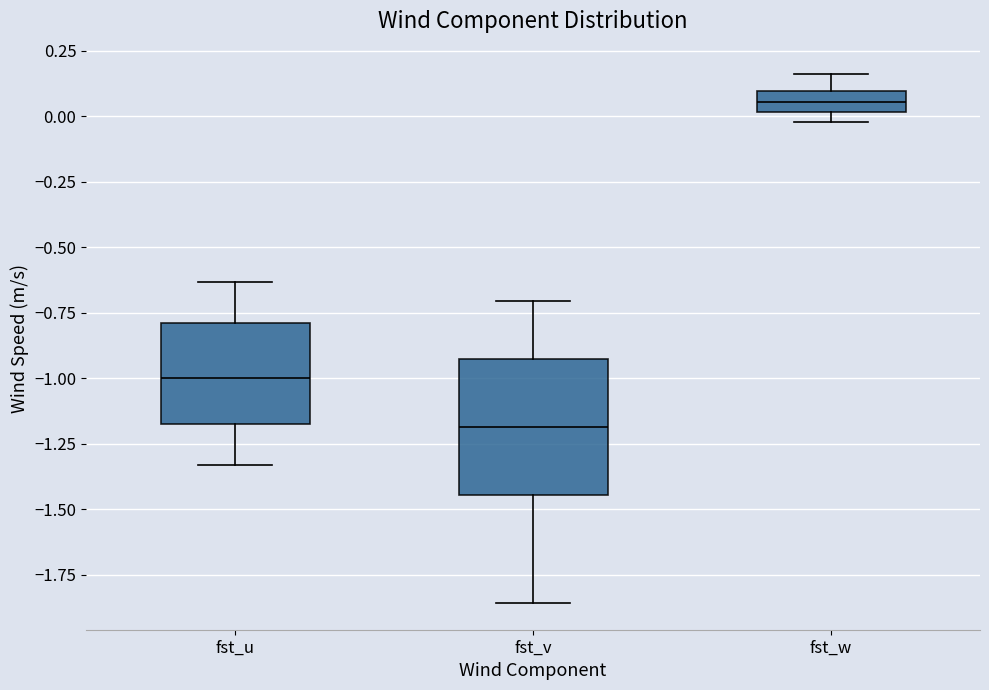

Reading left to right, transcribe this box plot: for each box, give where its median line is, the range the box spans, and where its two whiskers end, as read against the y-axis. The values are not printed on the chart, so give them approximately, as read against the axis.

fst_u: median -1.00, box -1.20 to -0.80, whiskers -1.35 to -0.65
fst_v: median -1.20, box -1.45 to -0.90, whiskers -1.85 to -0.70
fst_w: median 0.05, box 0.00 to 0.10, whiskers 0.00 (below the box's lower edge) to 0.15